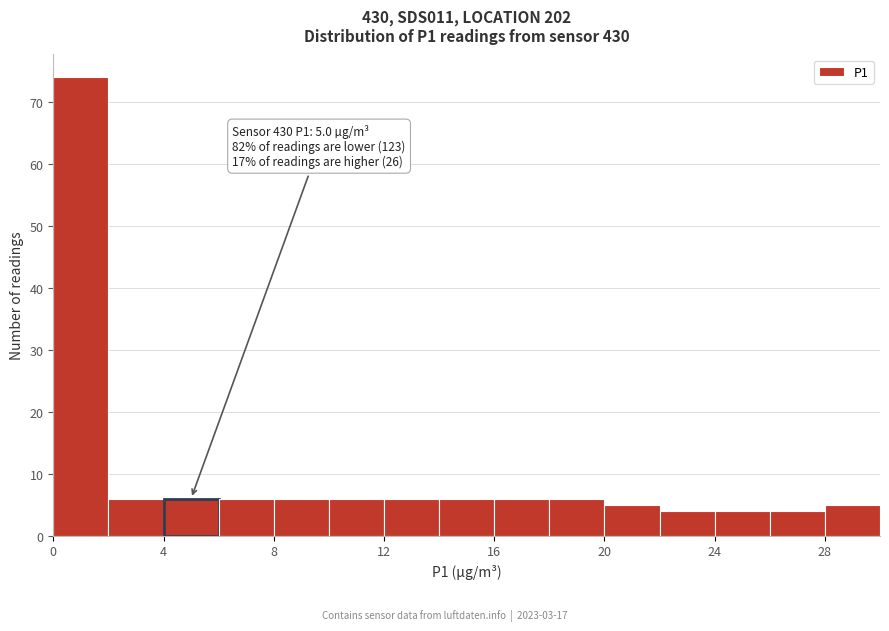

Over which range of the x-axis is the bar tallest?

0 to 2